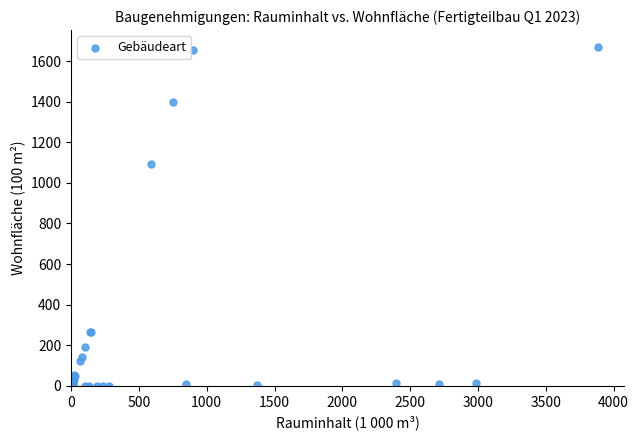

What Y value in the scatter plot is closest to 834?

1094.4